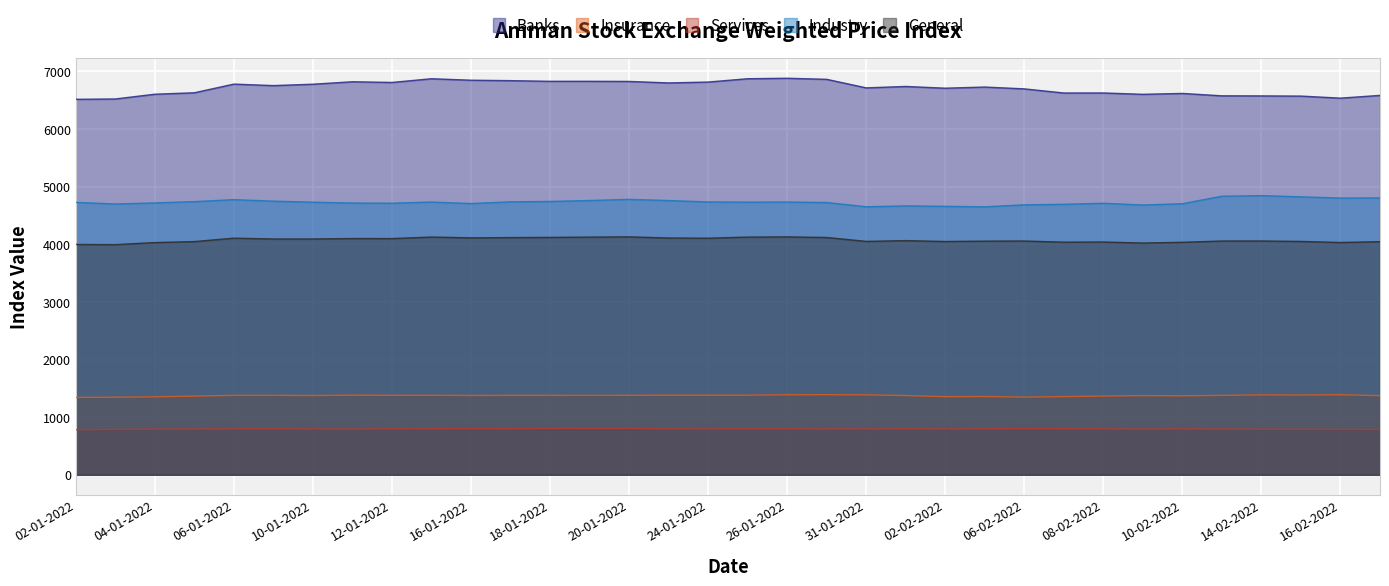

What is the total value across all series at 08-02-2022?

17536.7